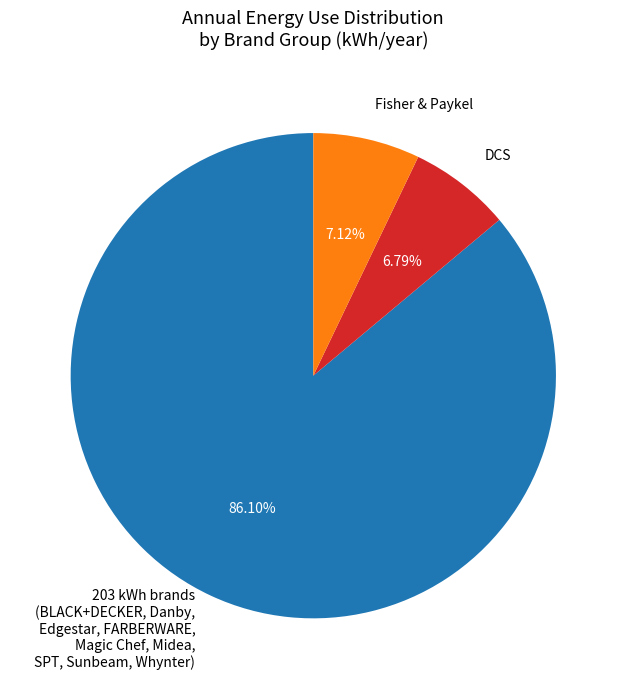

Do DCS and Fisher & Paykel together represent more than half of the pie?

No